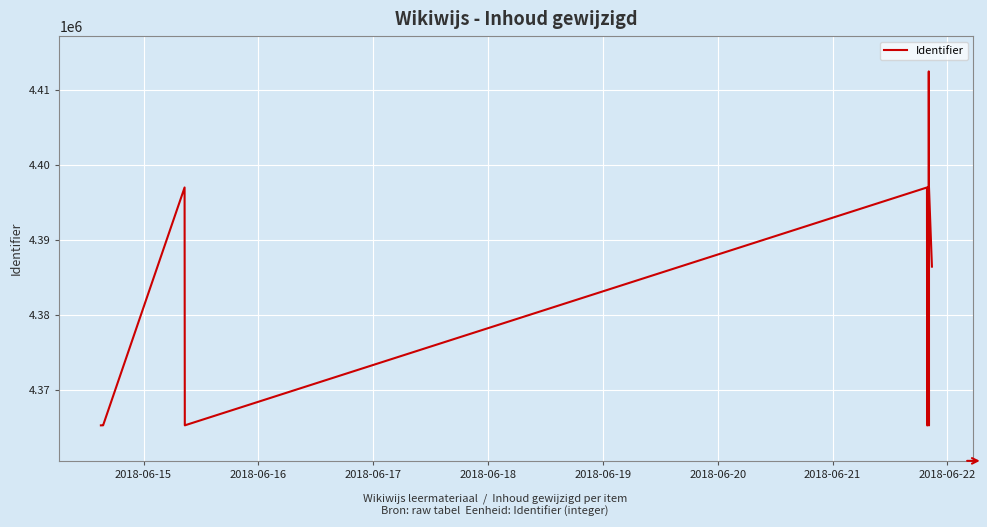

What is the sum of all values?

78833481